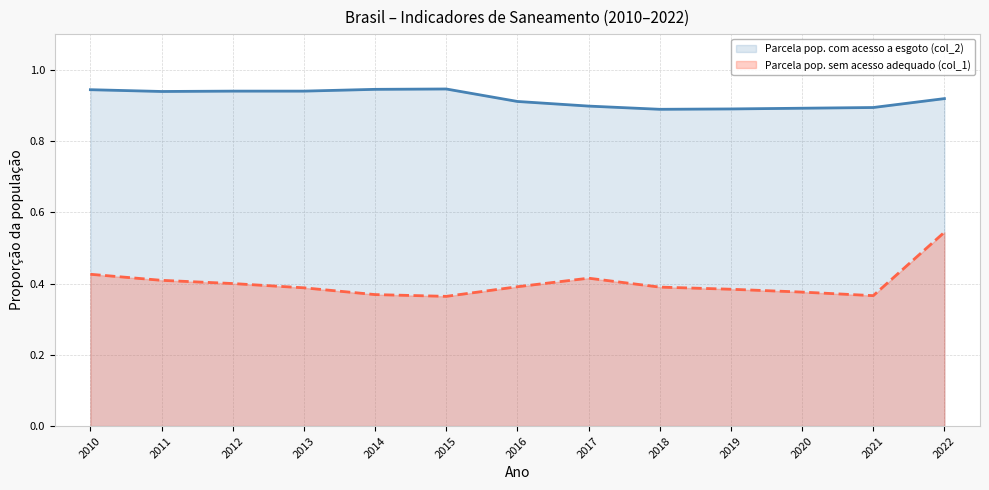

True or false: Parcela pop. com acesso a esgoto (col_2) and Parcela pop. sem acesso adequado (col_1) intersect in this chart.

False